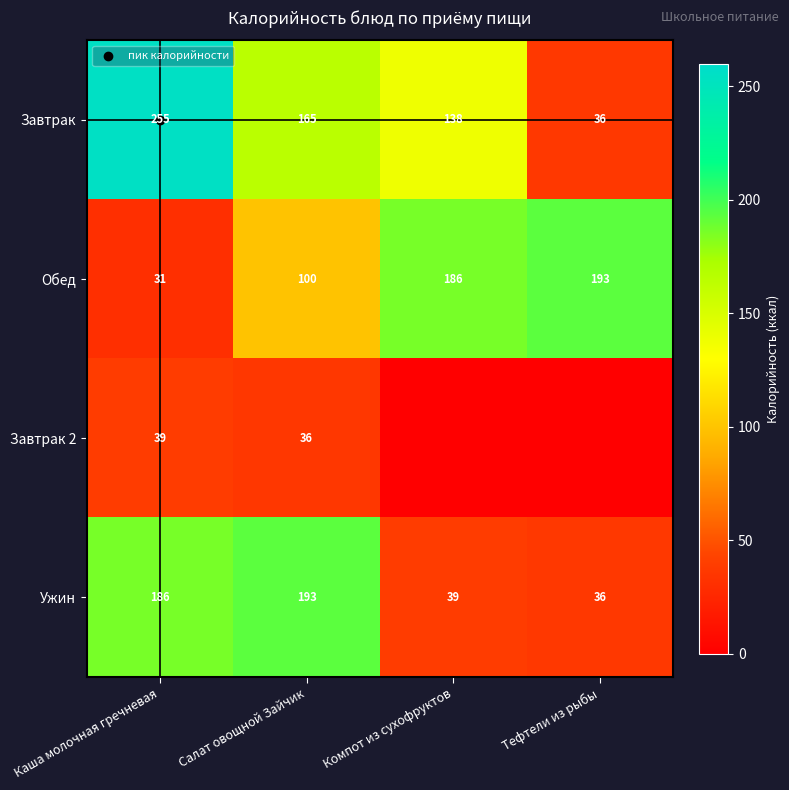

Which series has the widest spread of values?

Завтрак